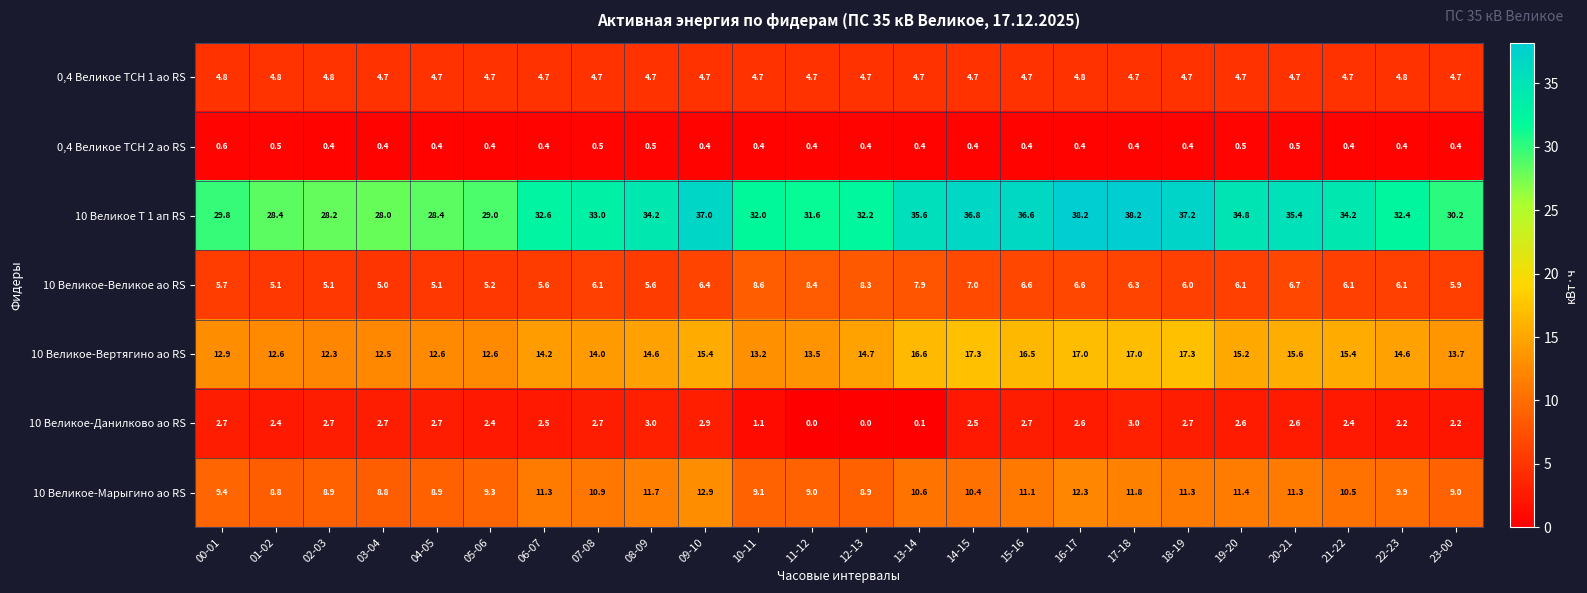

What is the difference between the 10 Великое-Данилково ао RS values at 12-13 and 09-10?

2.9